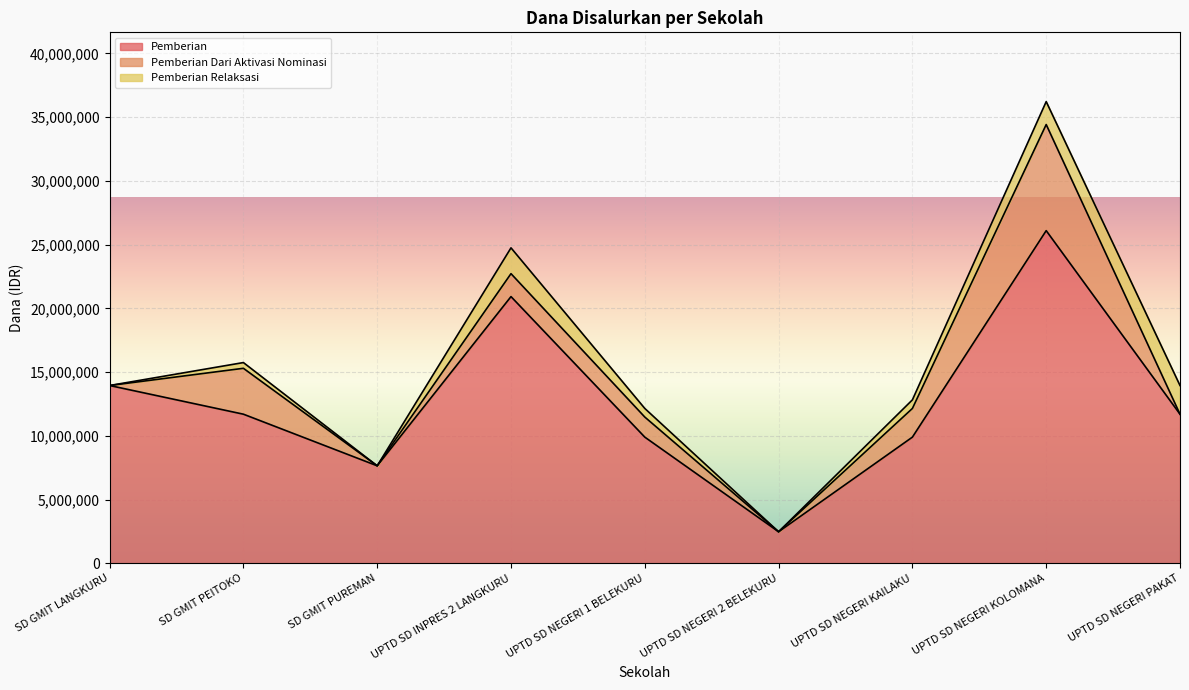

What is the value of the Pemberian point at the 7th from the left?

9900000